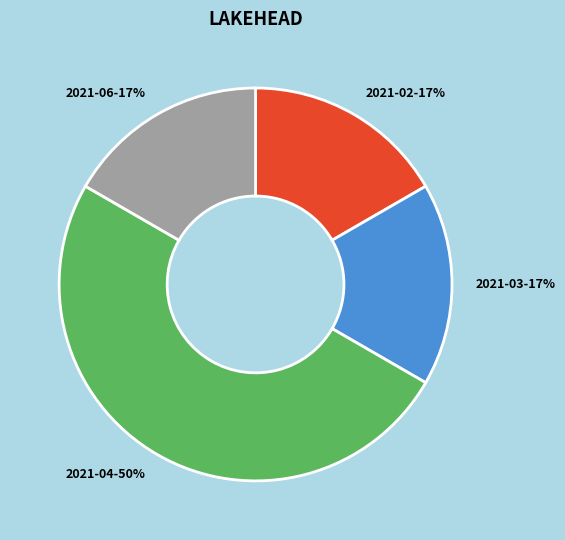

To the nearest percent, what portion does 2021-04 represent?

50%